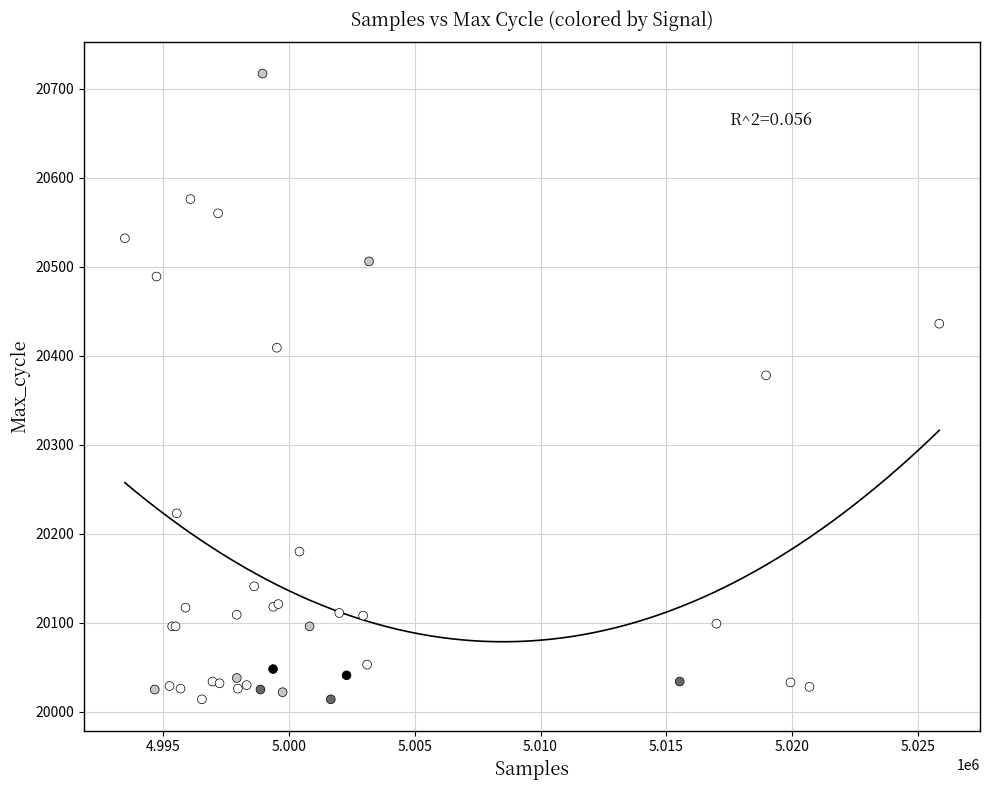

What Y value in the scatter plot is closest to 20365?

20378